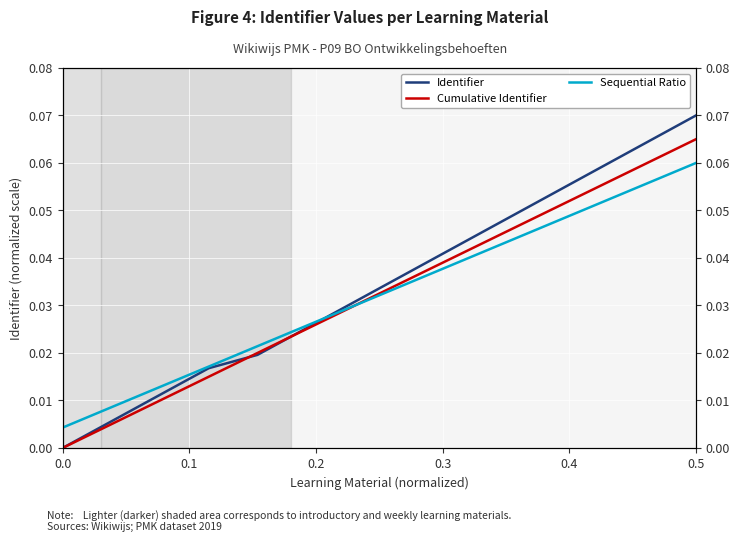

True or false: Identifier has more than 1 points higher than both neighbors.

False